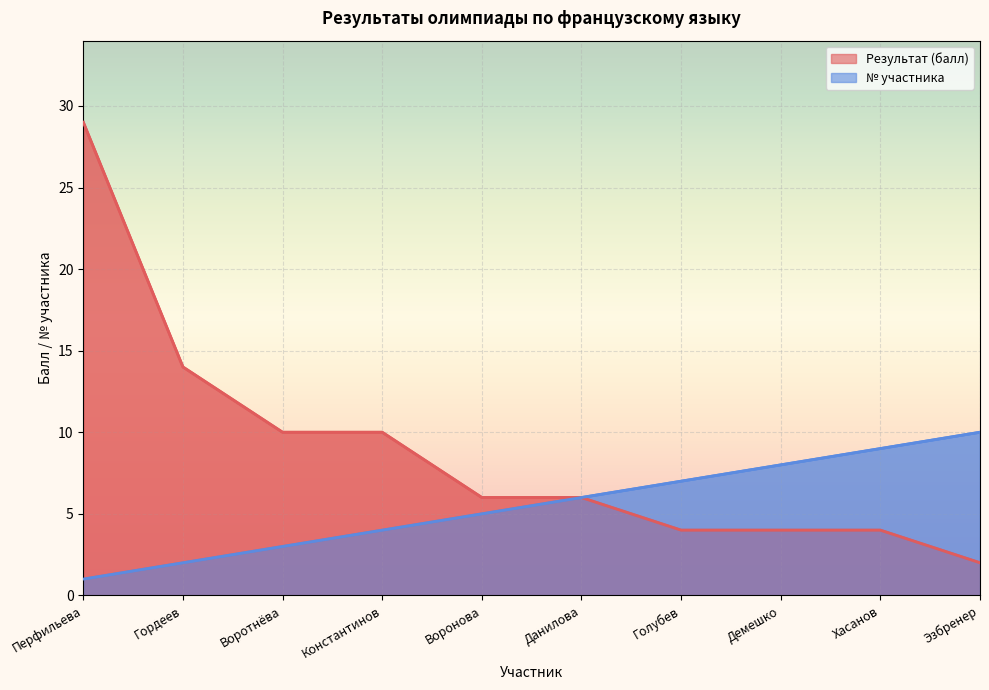

At how many categories does at least one series exceed 2?

10